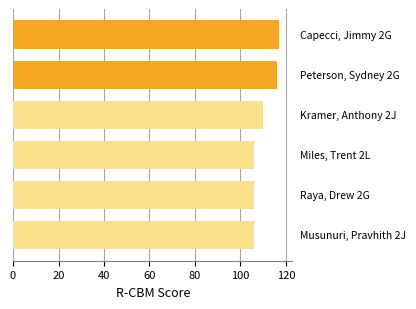

Reading bottom to top, what are all the values shown in this chart?

106	106	106	110	116	117